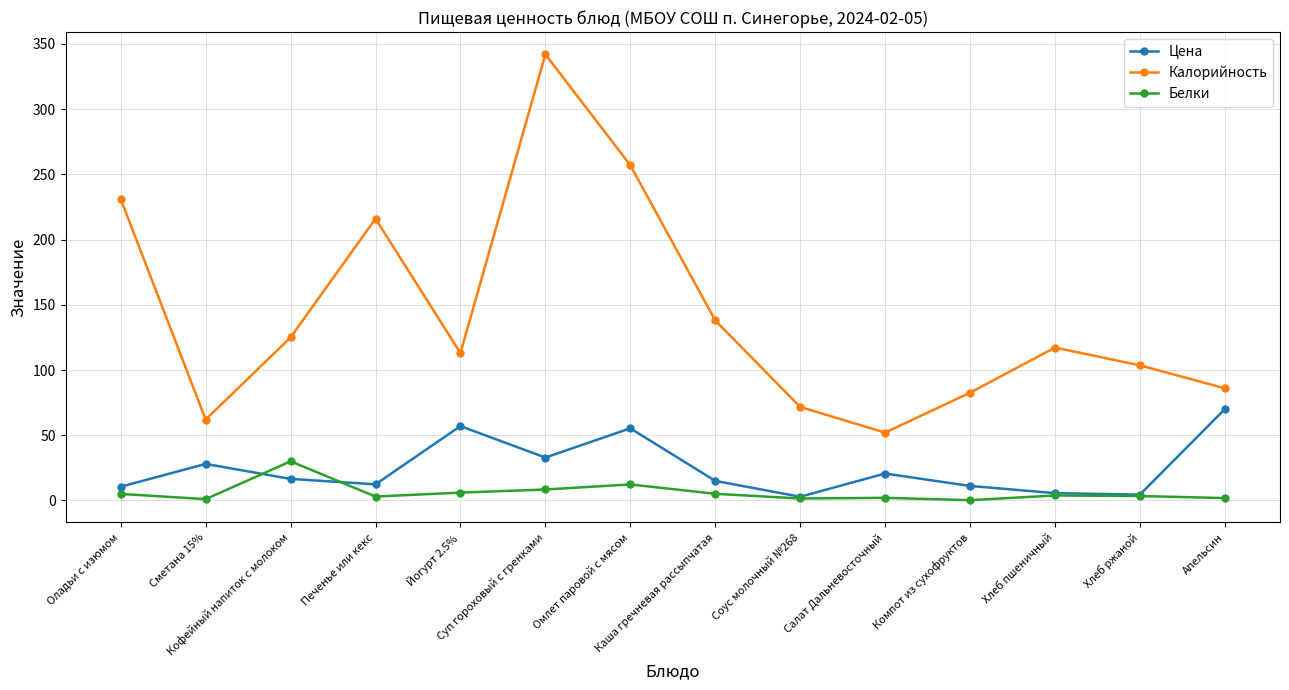

What is the maximum value for Цена?

70.0